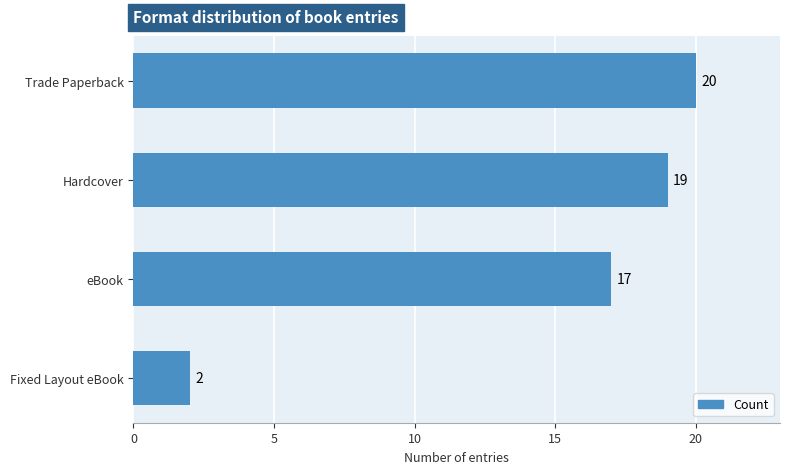

What is the difference between the maximum and second lowest values?

3